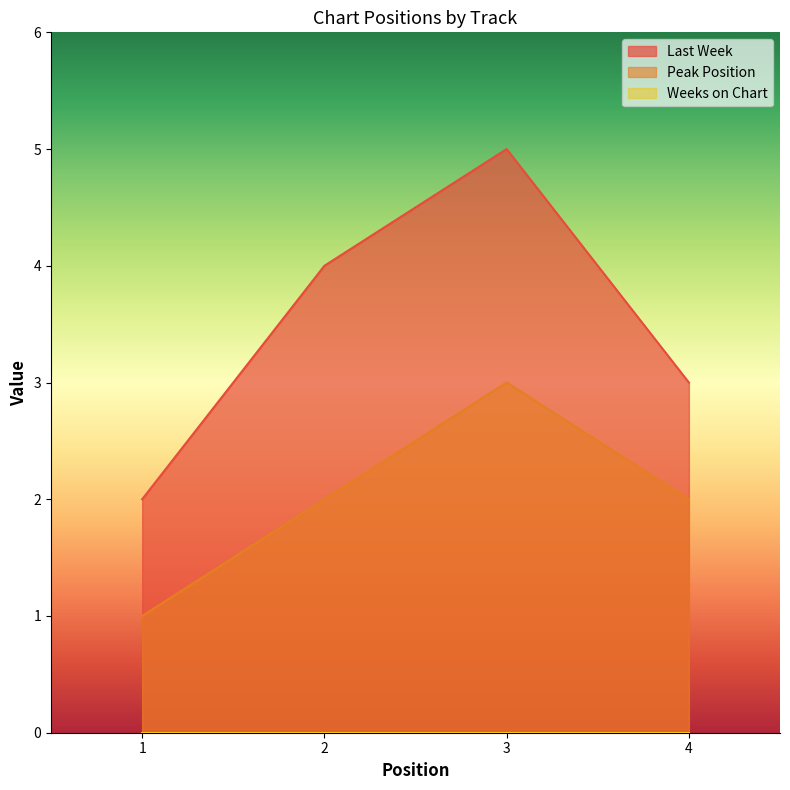

At which category does the chart reach its minimum across all series?

1